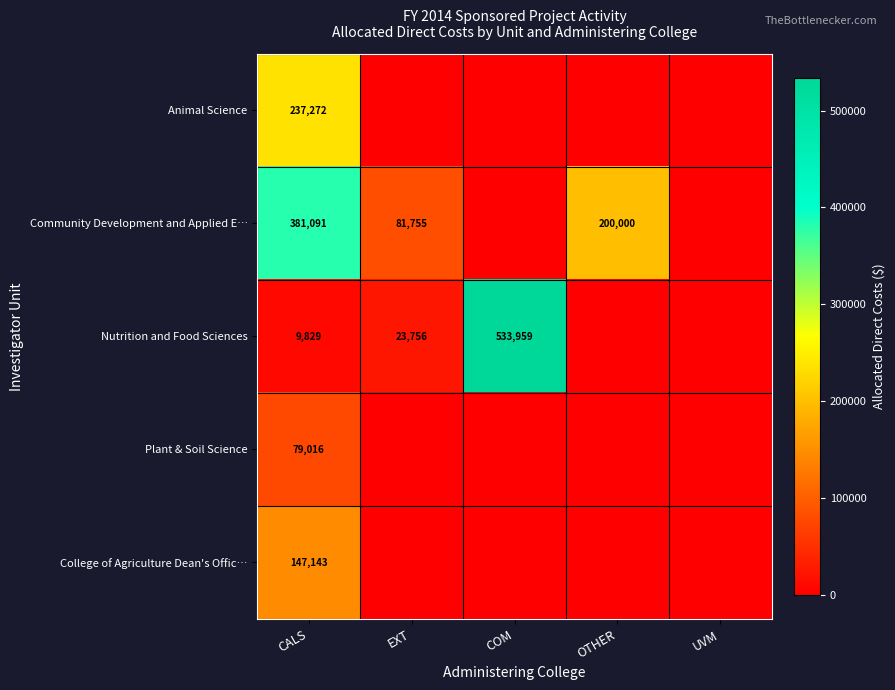

True or false: Animal Science has a value of 399877 at CALS.

False